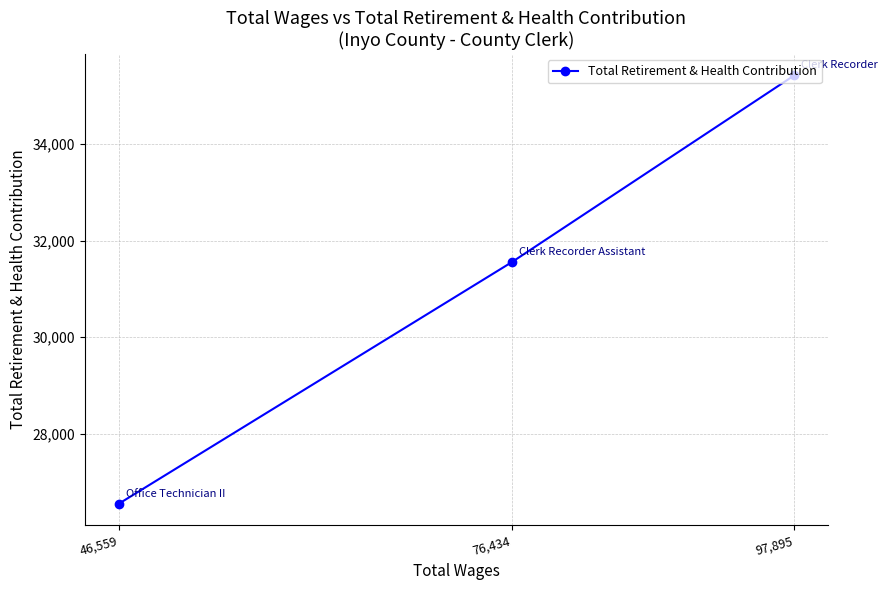

What is the average value?

31174